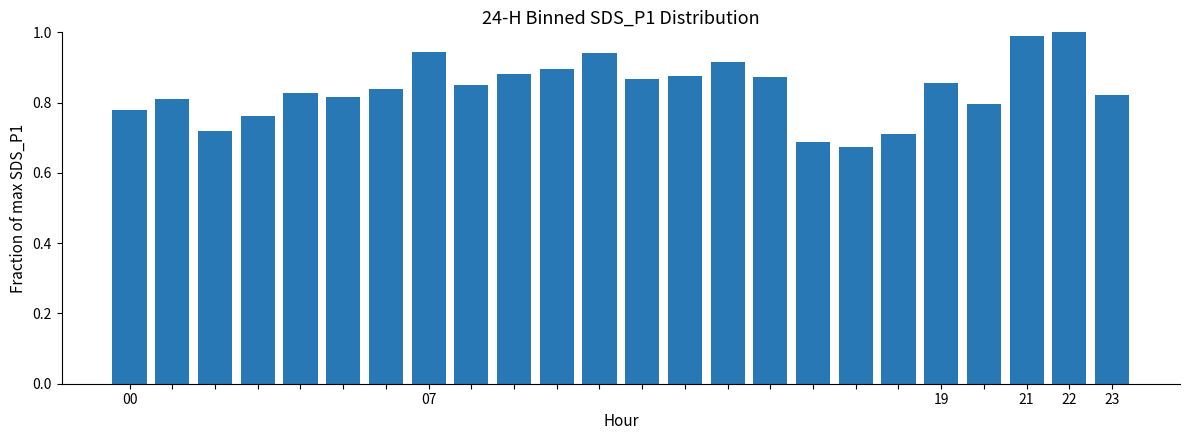

What is the sum of all values?

20.1